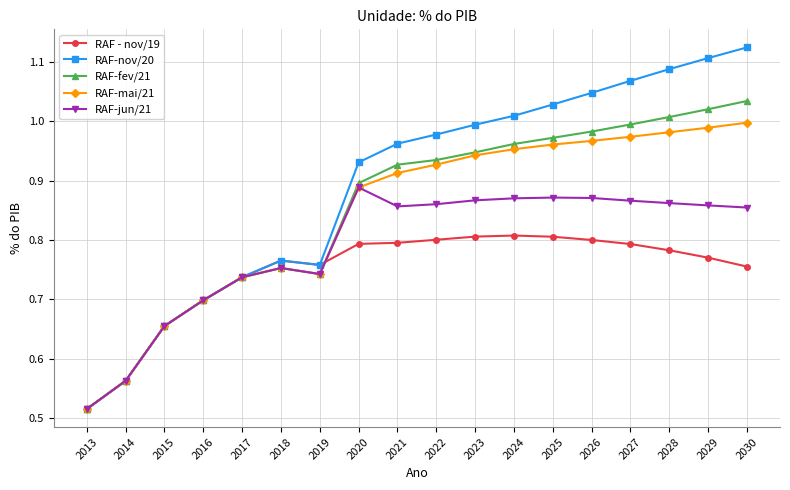

Is the value of RAF-mai/21 at 2024 greater than the value of RAF-nov/20 at 2016?

Yes